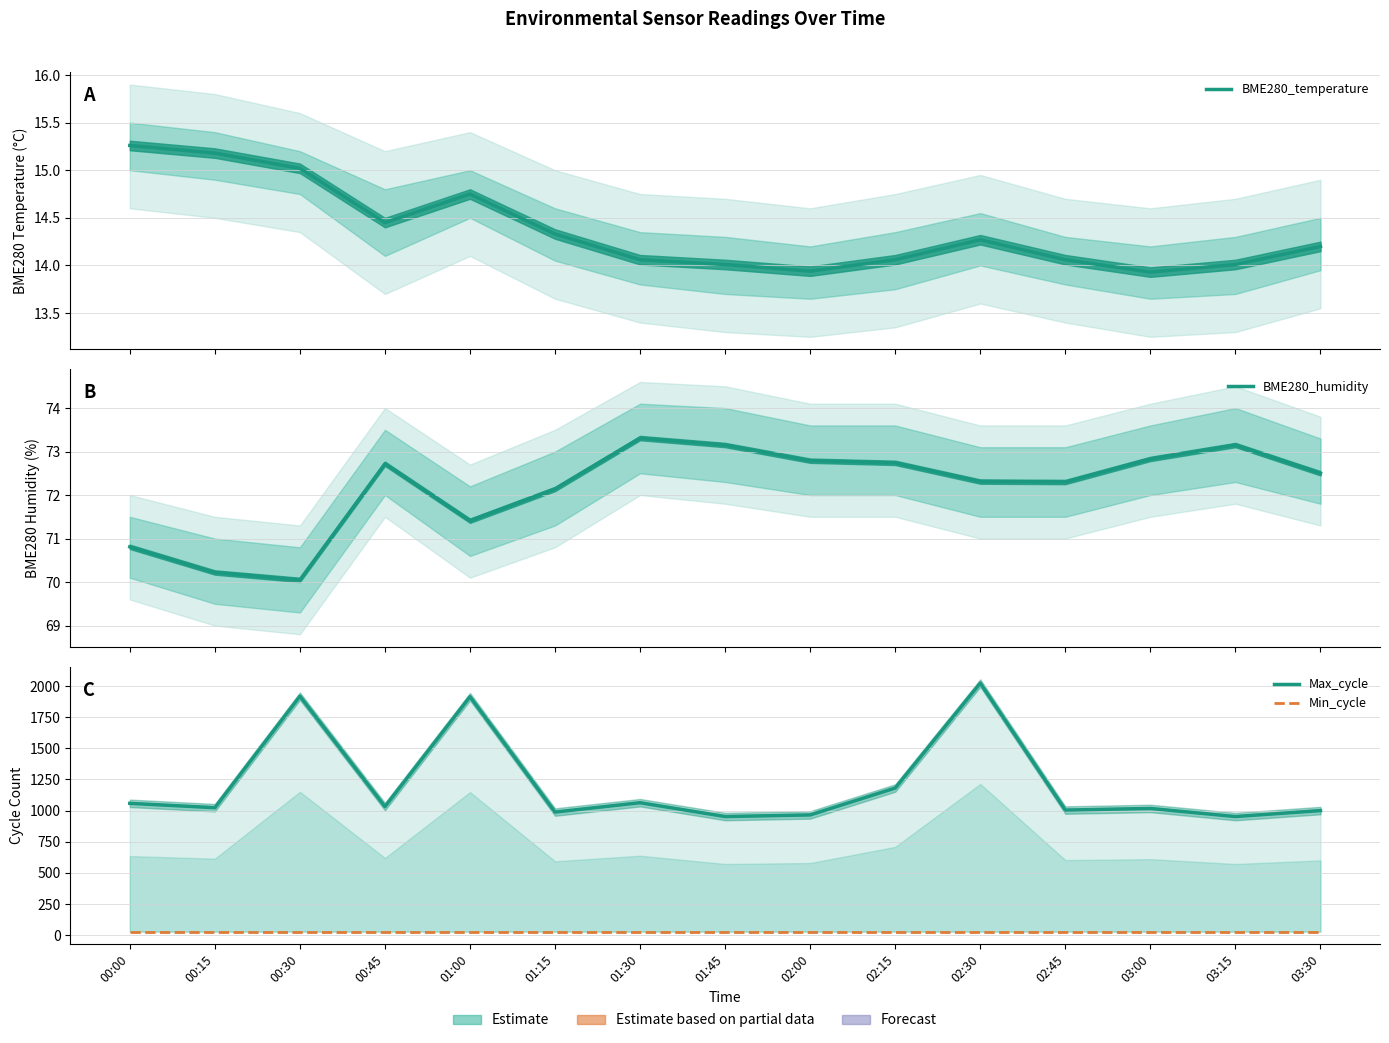

Where is the first local maximum for Max_cycle?

00:30